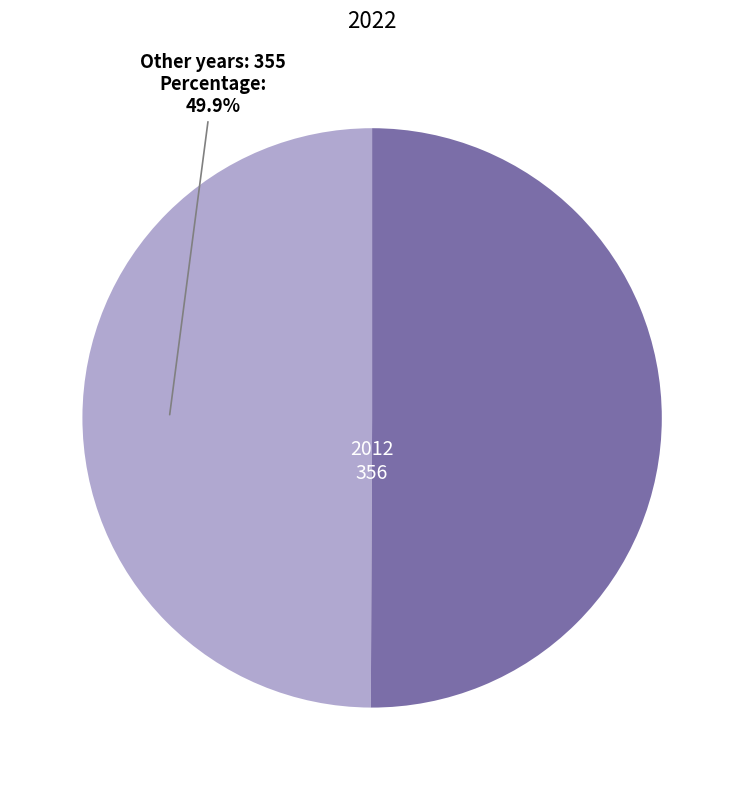

Is there any slice that represents more than half of the pie?

Yes